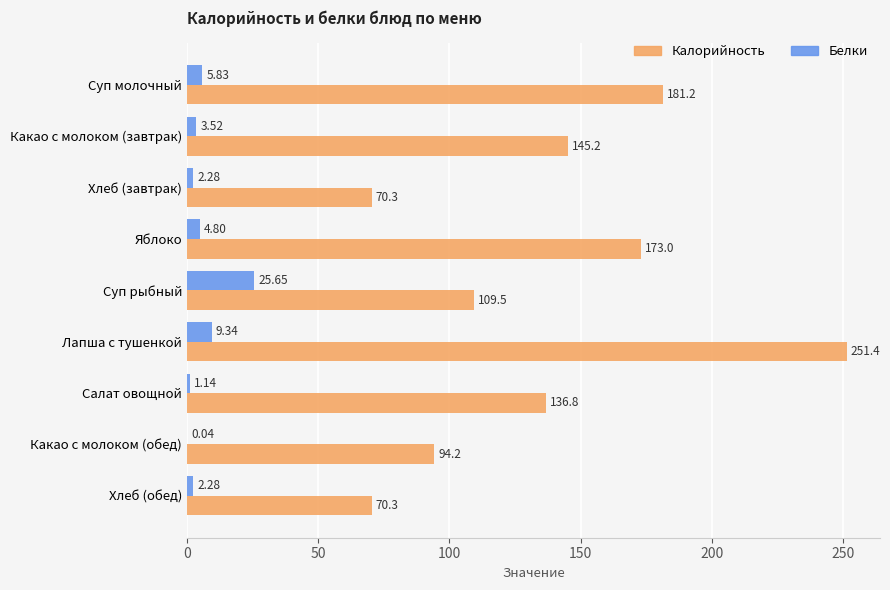

What are all the series names shown in the legend?

Калорийность, Белки